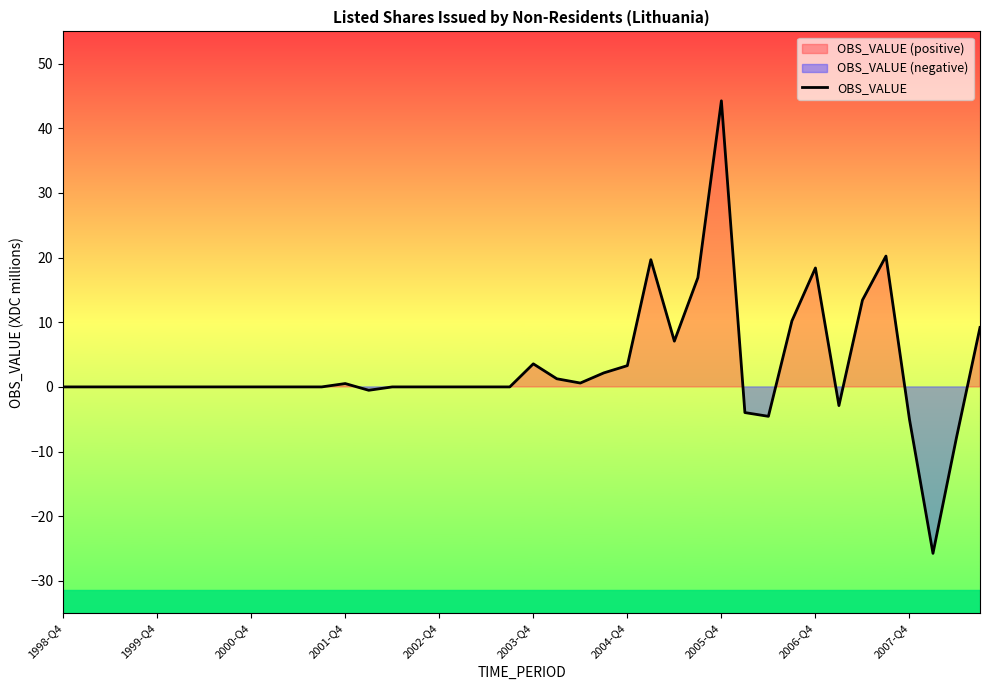

How many values are above zero?

15